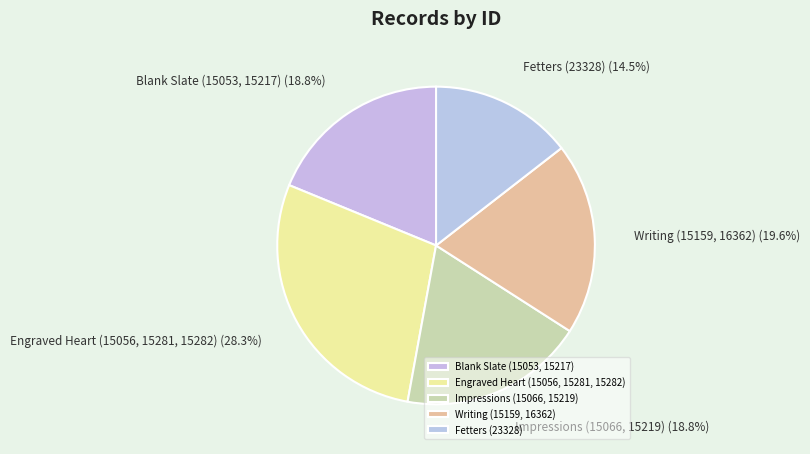

Is the sum of Blank Slate (15053, 15217) and Engraved Heart (15056, 15281, 15282) greater than half?

No